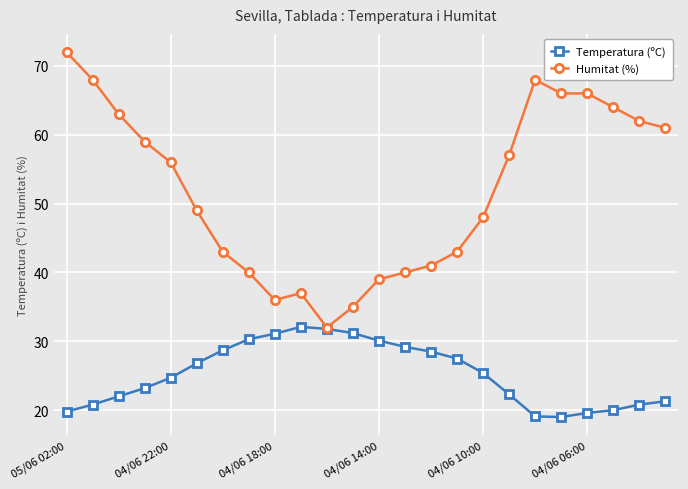

Which series has the largest range (max minus min)?

Humitat (%)